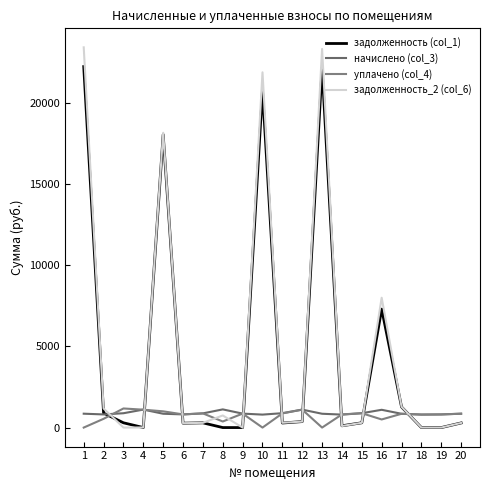

What is the approximate value of задолженность_2 (col_6) at 15?

294.8